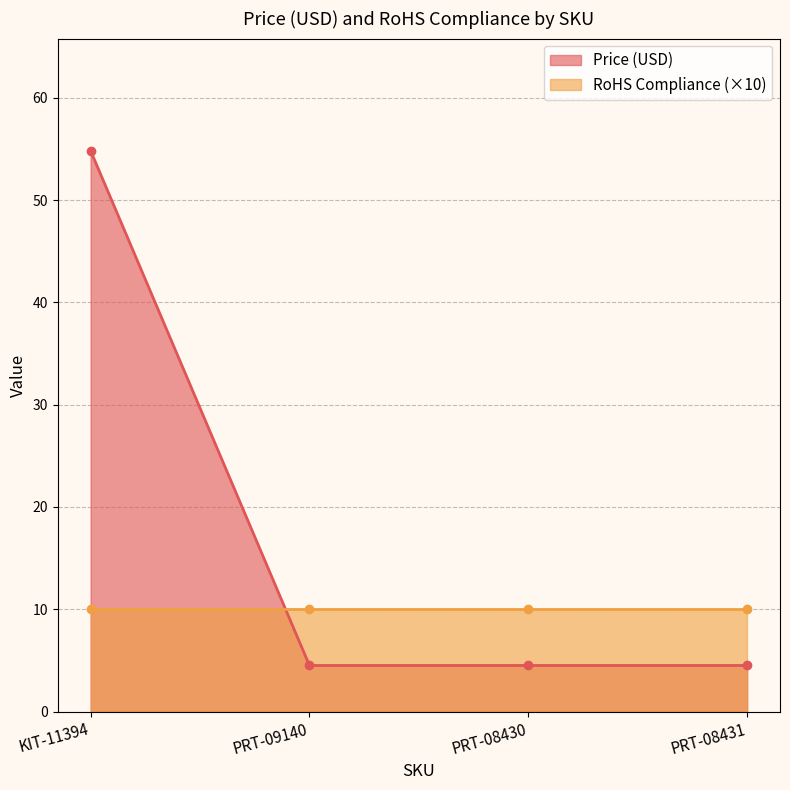

What is the smallest value displayed?

4.5